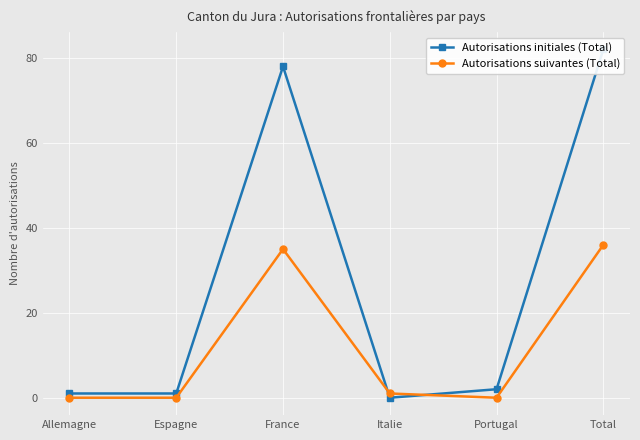

After their last crossing, which series has the higher values: Autorisations suivantes (Total) or Autorisations initiales (Total)?

Autorisations initiales (Total)